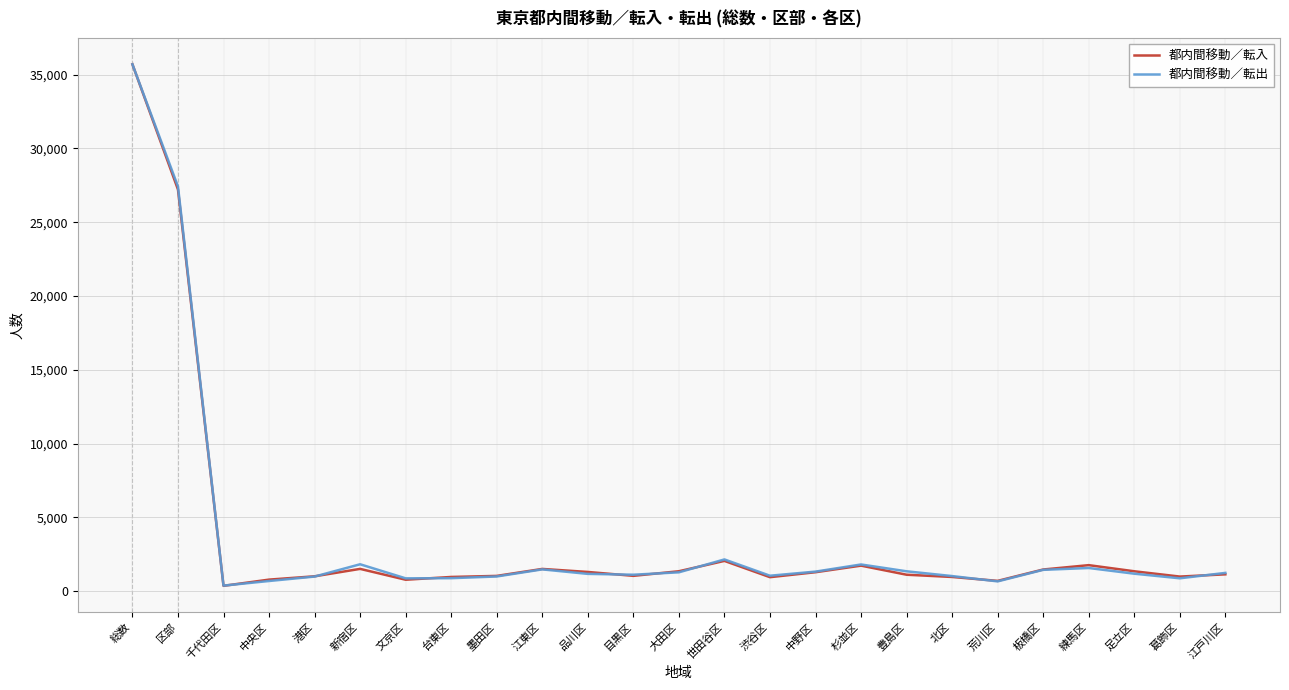

Is the value of 都内間移動／転出 at 葛飾区 greater than the value of 都内間移動／転入 at 杉並区?

No